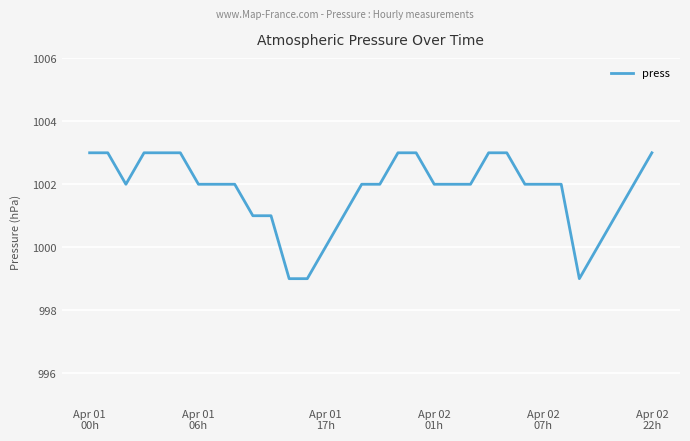

What is the minimum value shown in the chart?

999